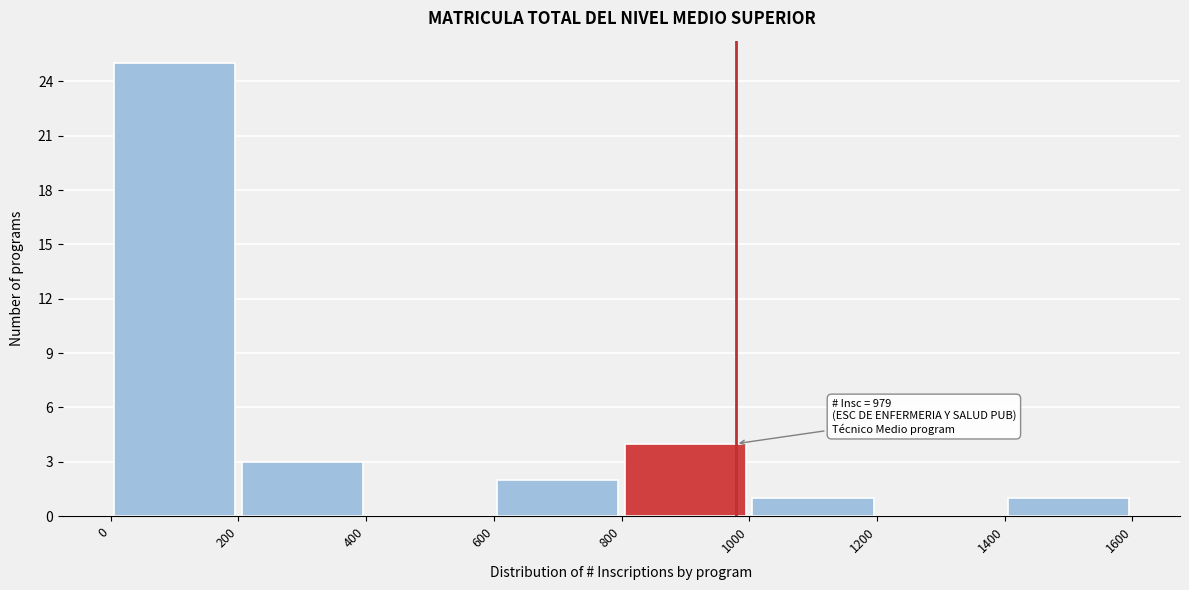

Over which range of the x-axis is the bar tallest?

0 to 200